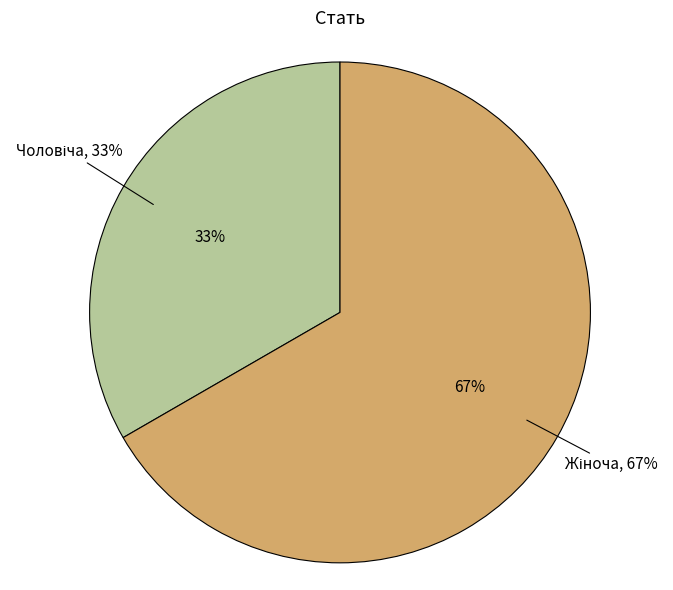

Rank the categories by value from highest to lowest.

Жіноча, Чоловіча